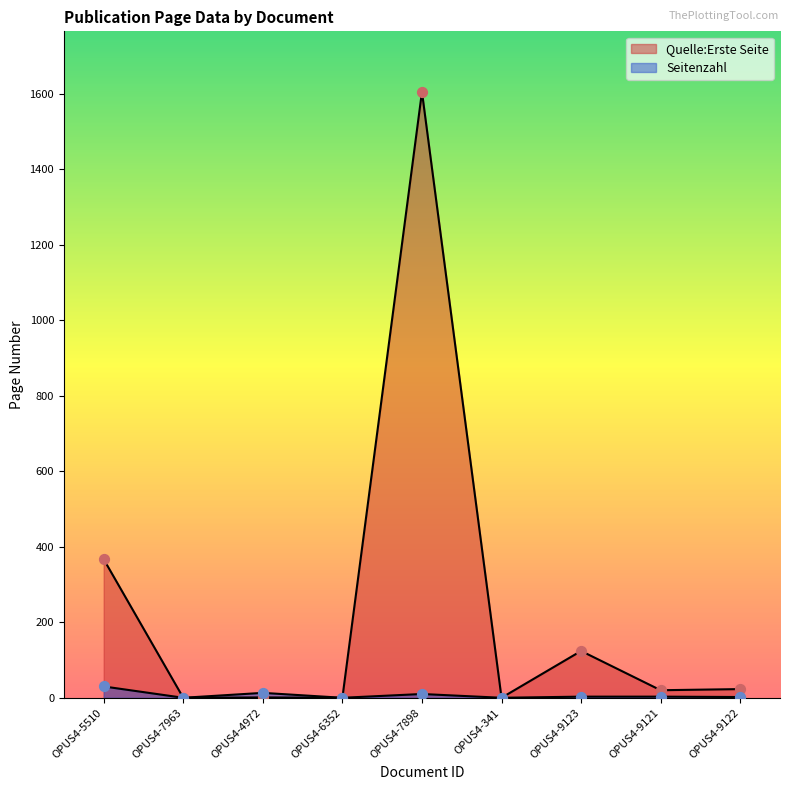

Which series has the widest spread of Y values?

Quelle:Erste Seite